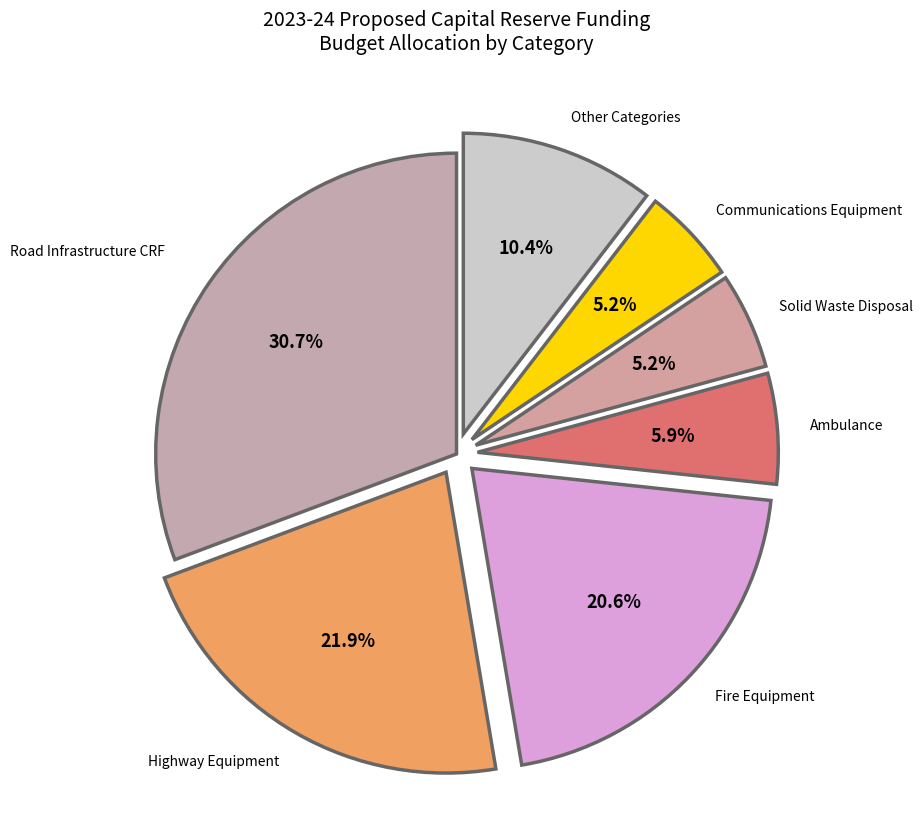

How many segments does this pie chart have?

7